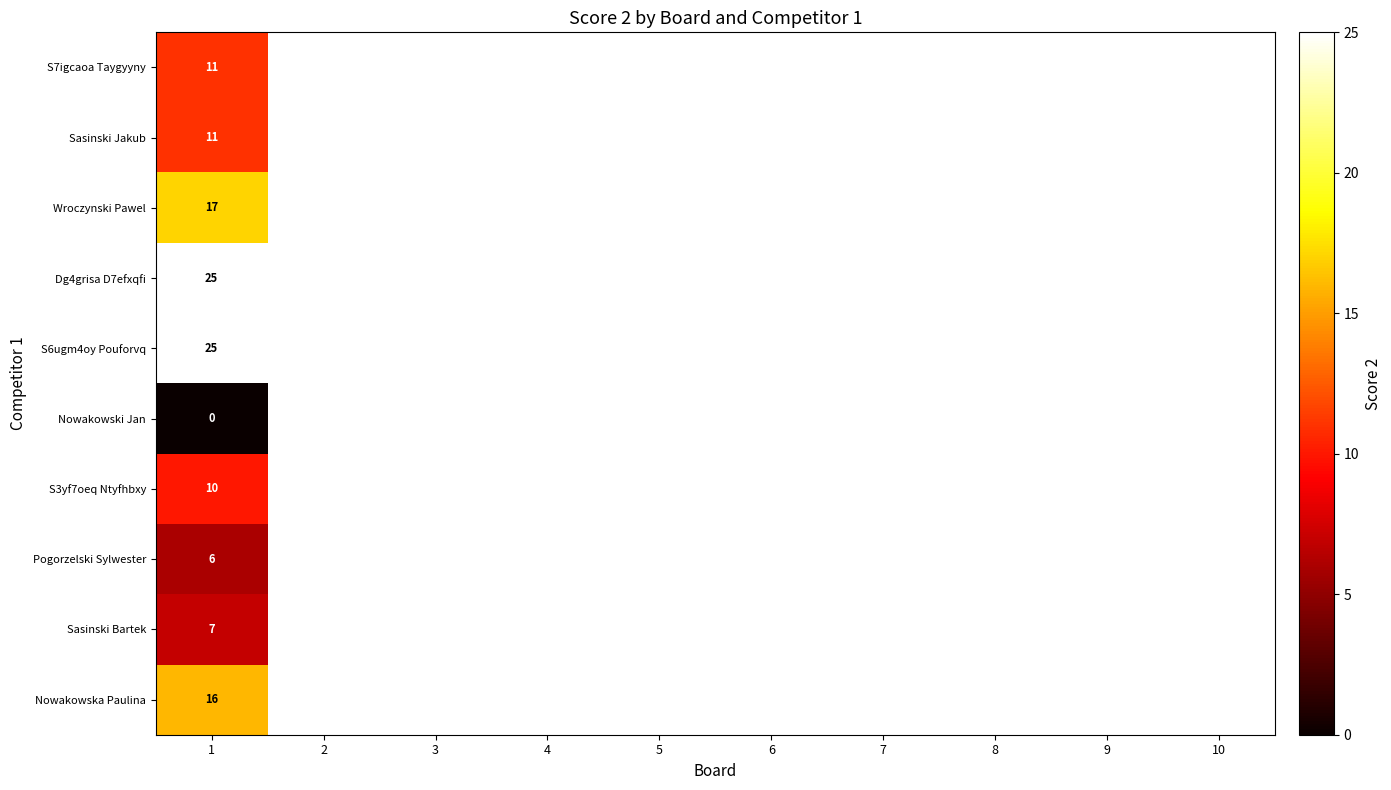

How many series are shown in this chart?

10